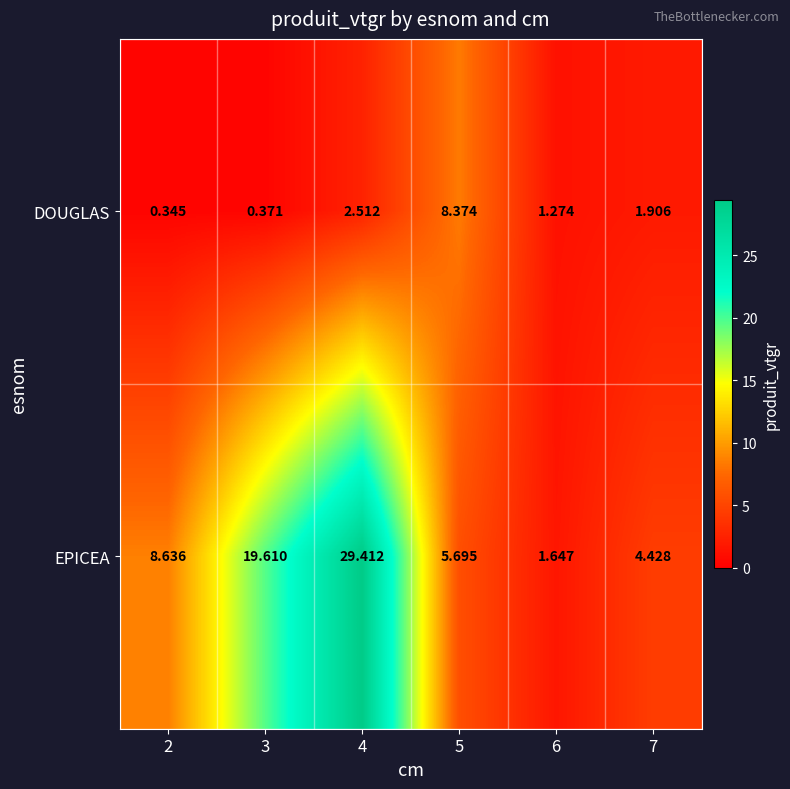

Which category has the lowest value across all series?

2